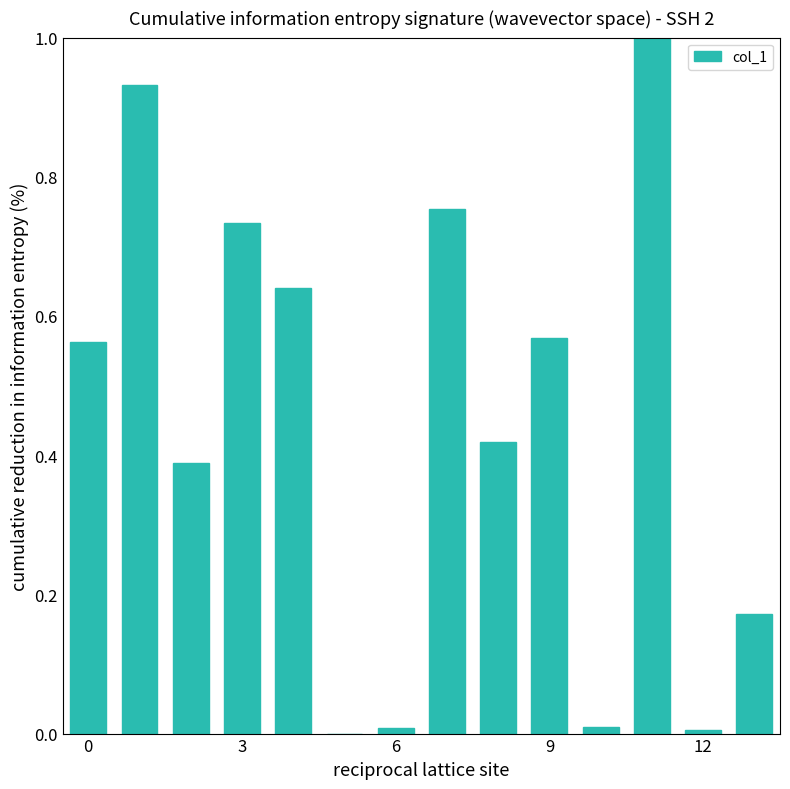

What is the greatest value displayed?

1.0